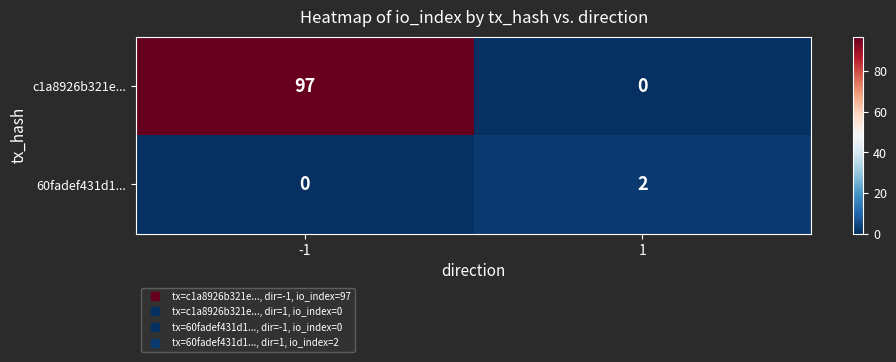

At how many categories does at least one series exceed 47?

1